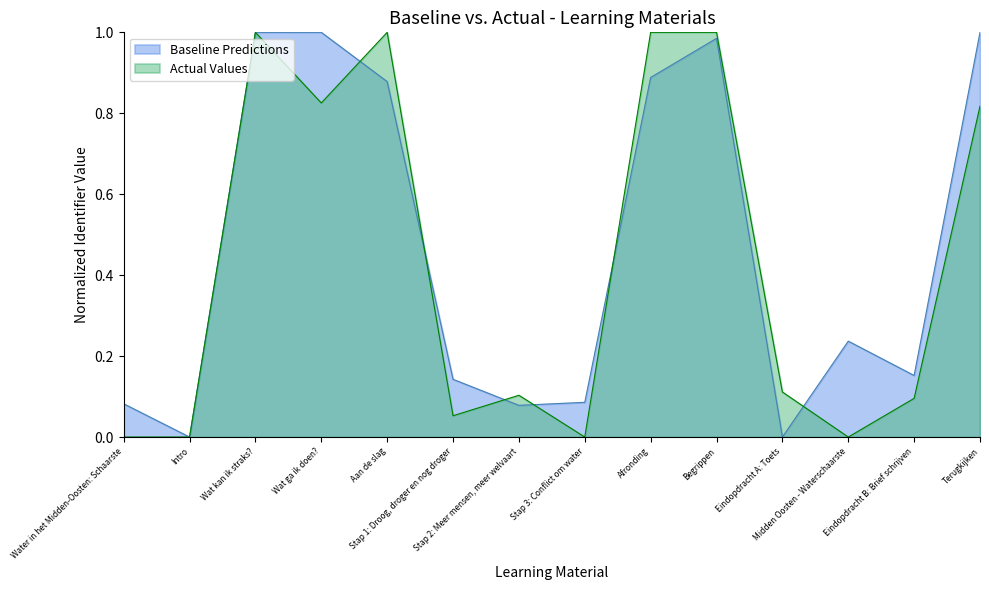

What position from the left is Terugkijken?

14